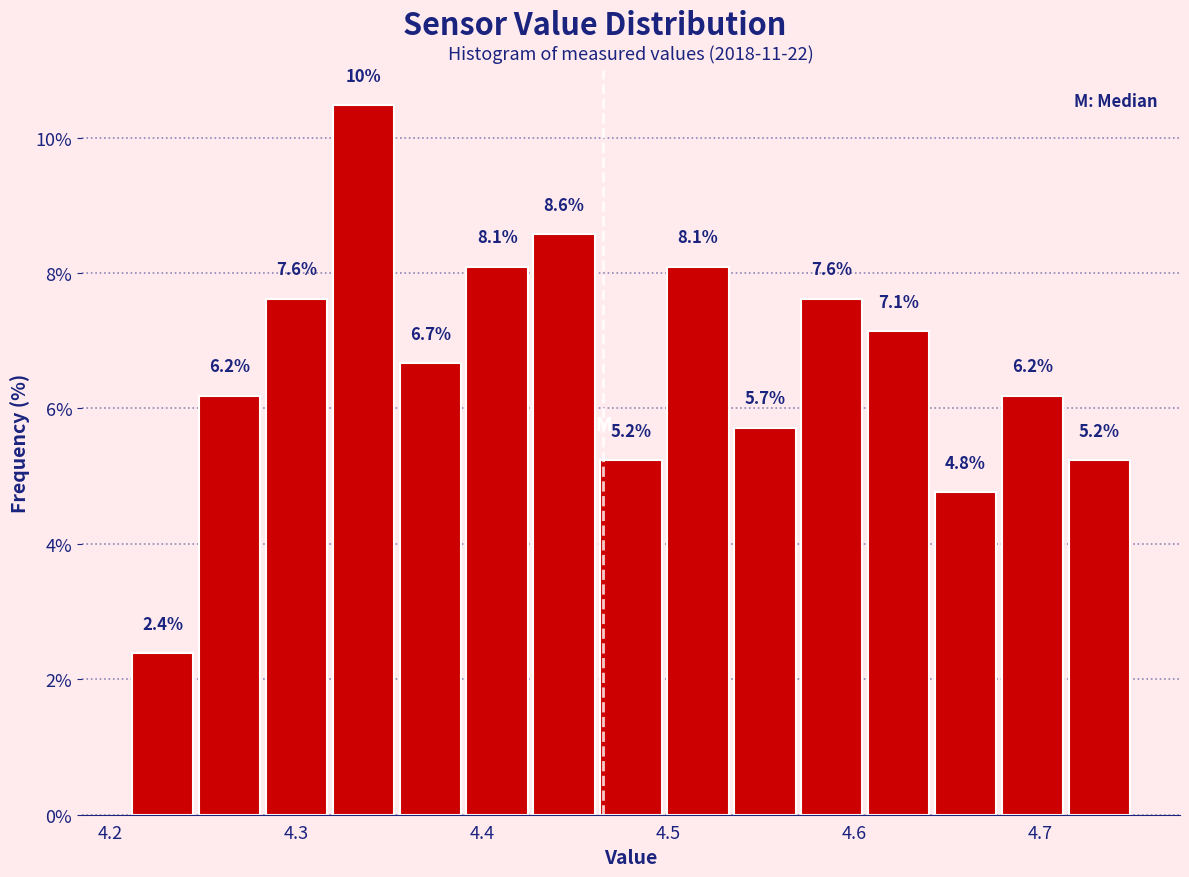

Read against the x-axis, roughly where is the centre of the tallest bar?

4.34